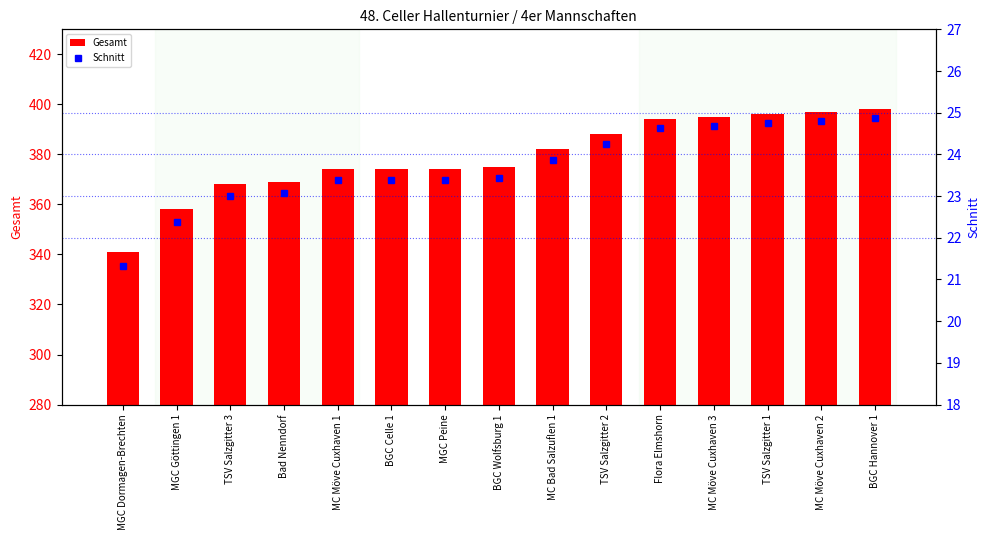

What is the difference between the maximum and minimum values in the Gesamt series?

57